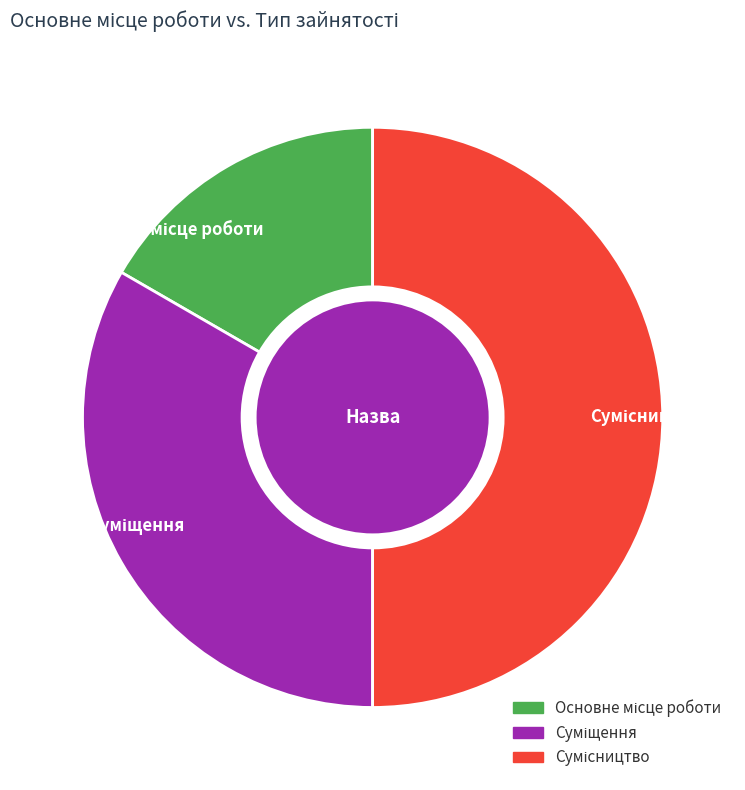

To the nearest percent, what percentage of the pie is Сумісництво?

50%